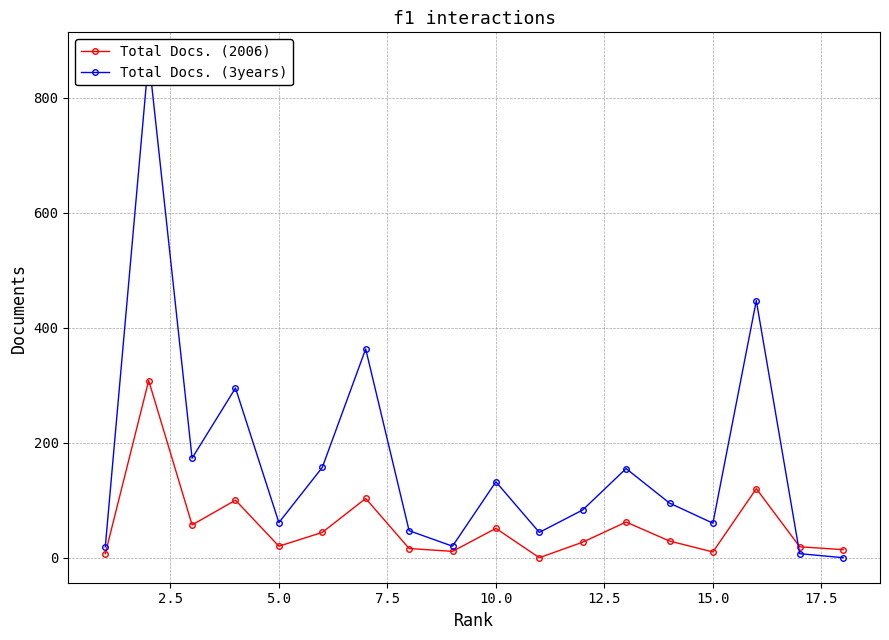

Is this an area chart (filled region under the line)?

No